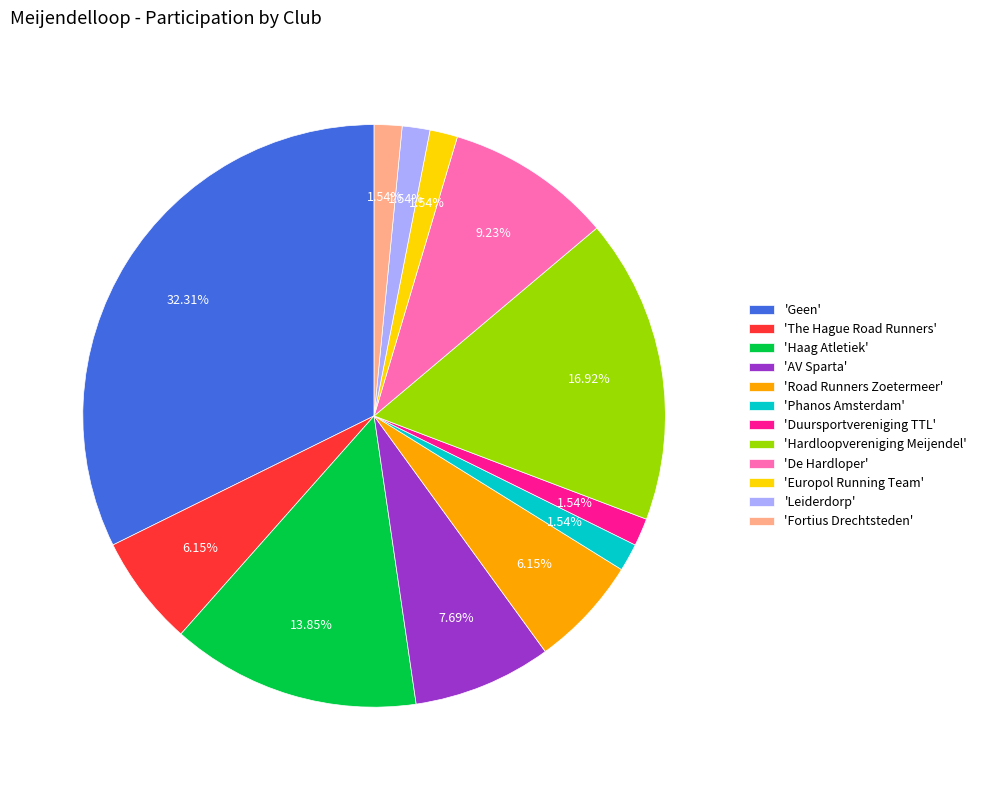

Combined, do 'Duursportvereniging TTL' and 'Phanos Amsterdam' account for over 50%?

No